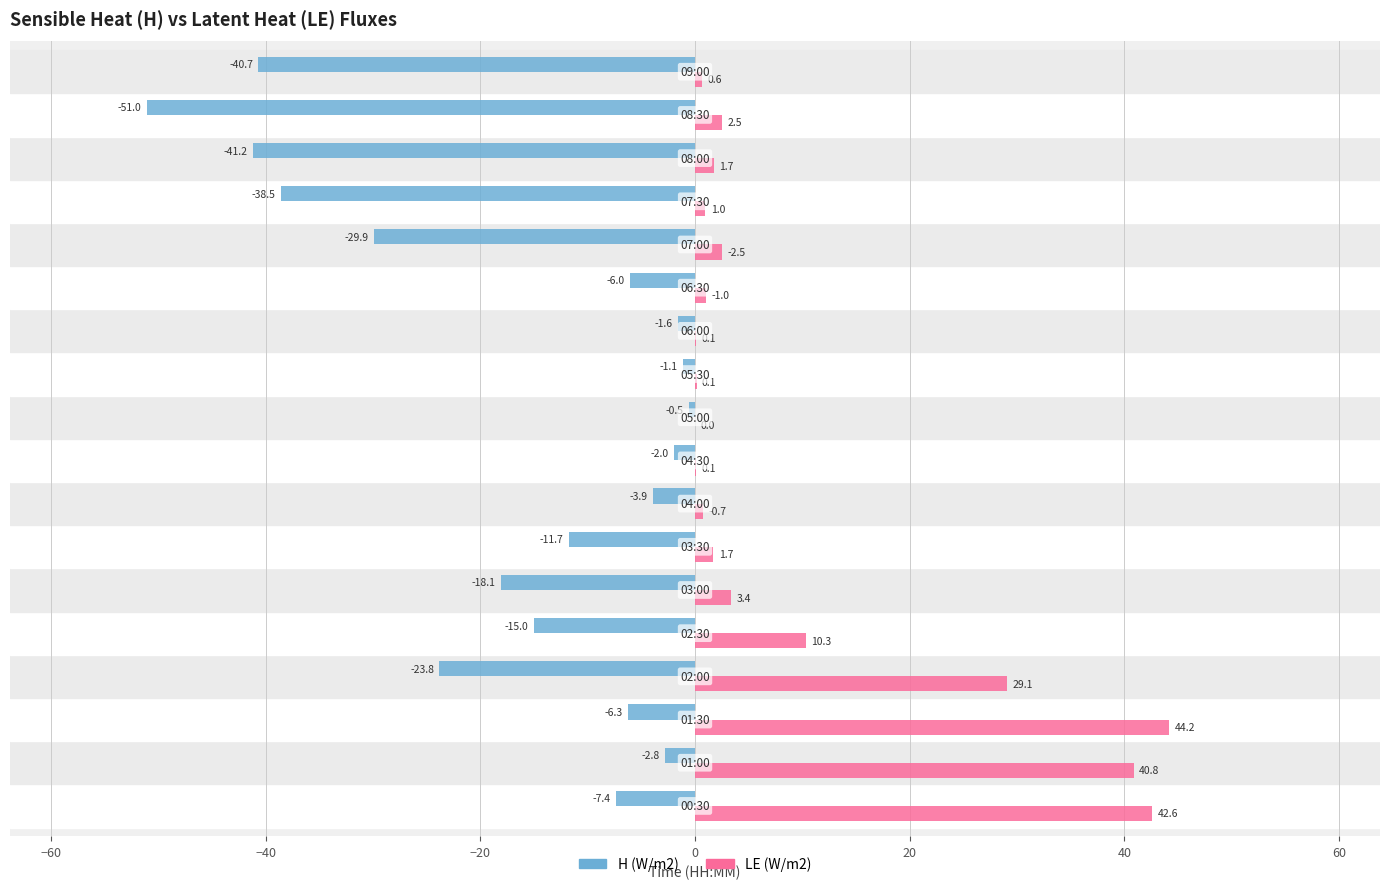

What are all the series names shown in the legend?

H (W/m2), LE (W/m2)